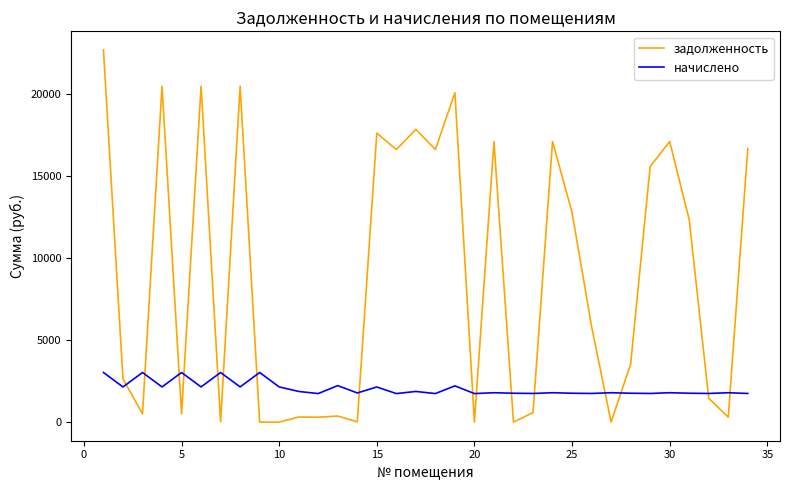

Which series has the largest total across all categories?

задолженность